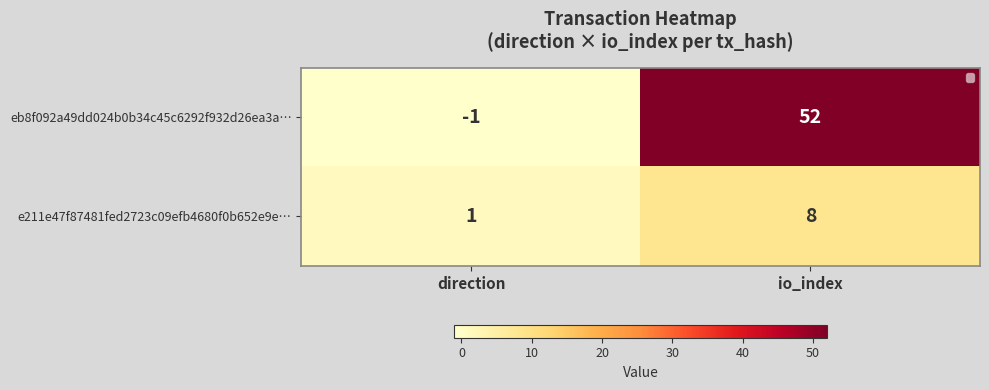

Reading right to left, list all the values displayed in this chart.

eb8f092a49dd024b0b34c45c6292f932d26ea3a…: 52	-1
e211e47f87481fed2723c09efb4680f0b652e9e…: 8	1